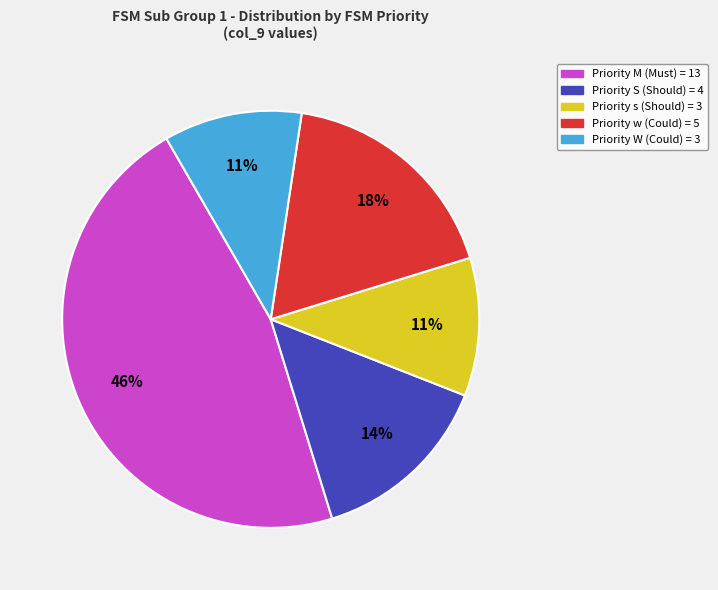

To the nearest percent, what is the average slice percentage?

20%